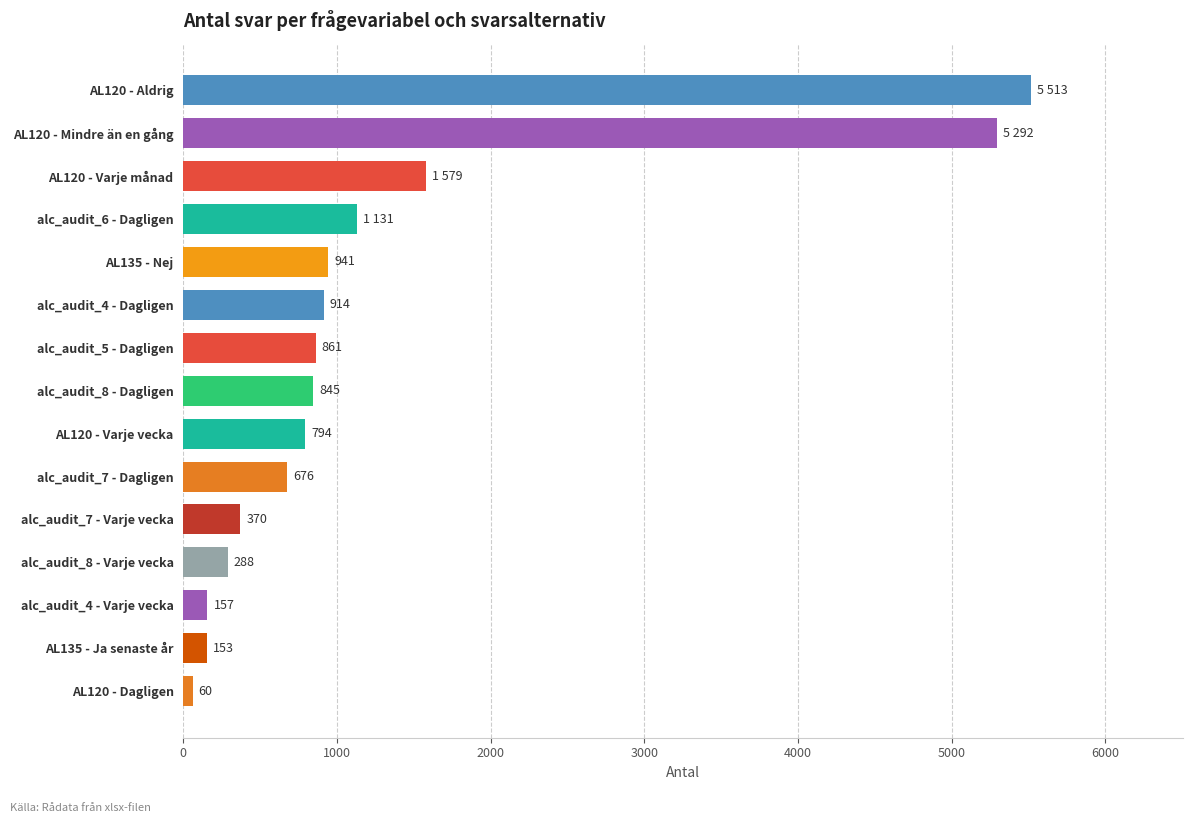

What is the sum of all values?

19574